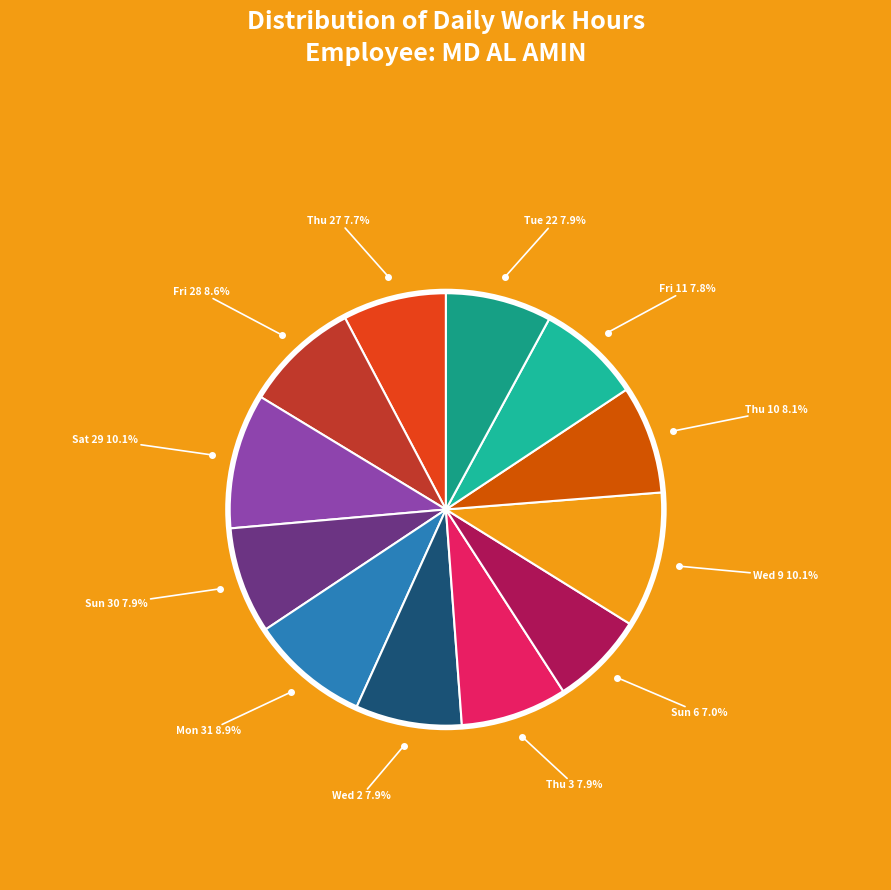

Which category has the biggest portion of the pie?

Wed 9